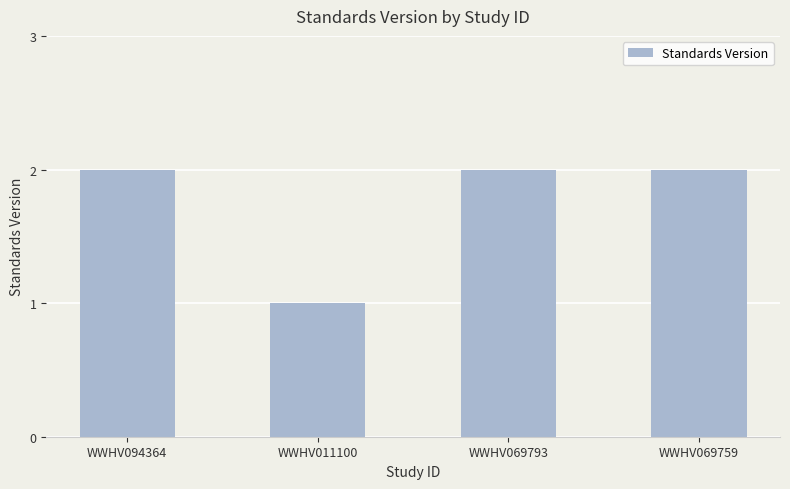

Reading left to right, list all the values displayed in this chart.

2	1	2	2